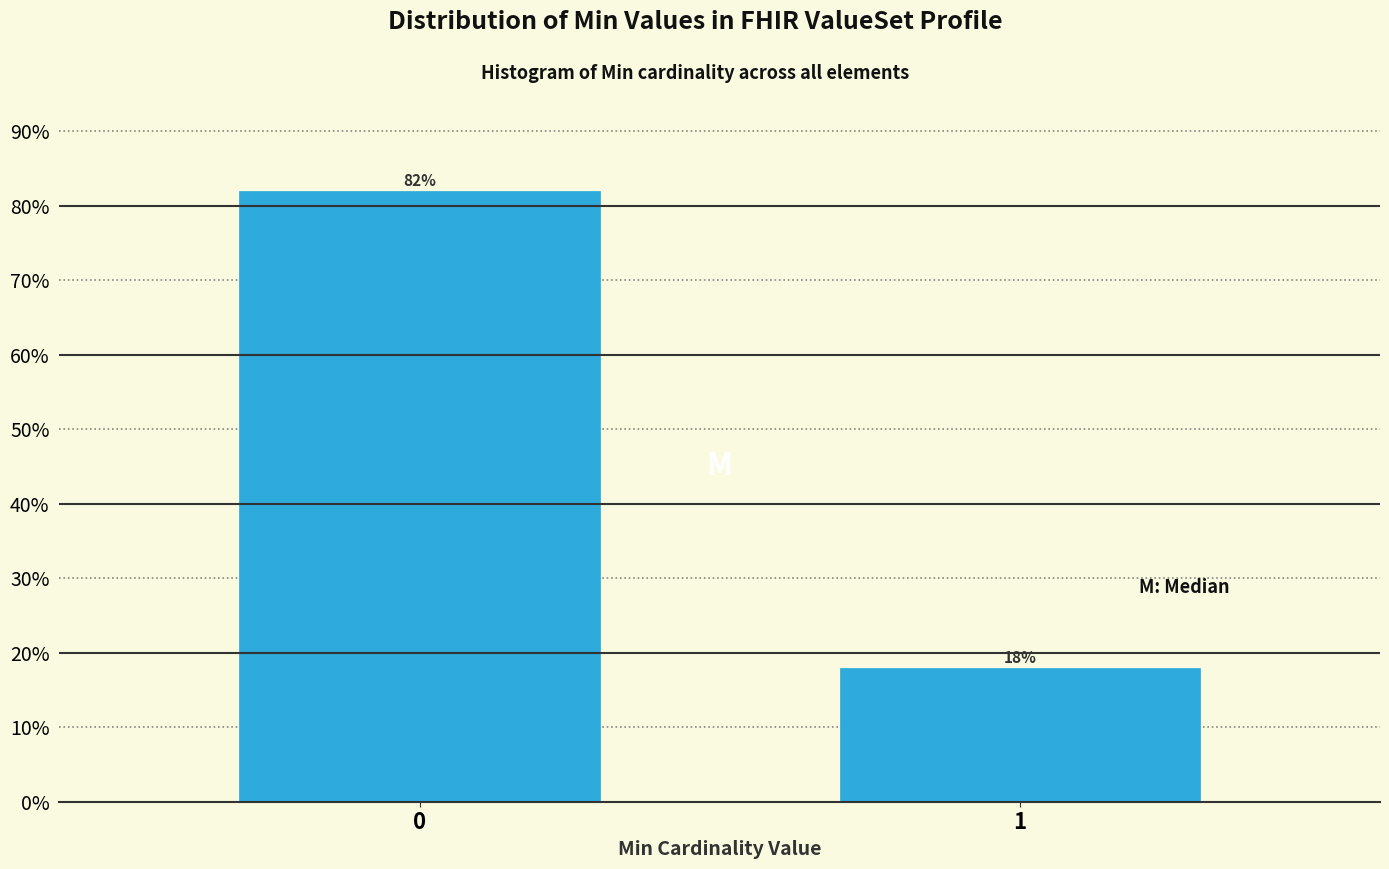

Reading left to right, list all the values displayed in this chart.

0=82.0	1=18.0